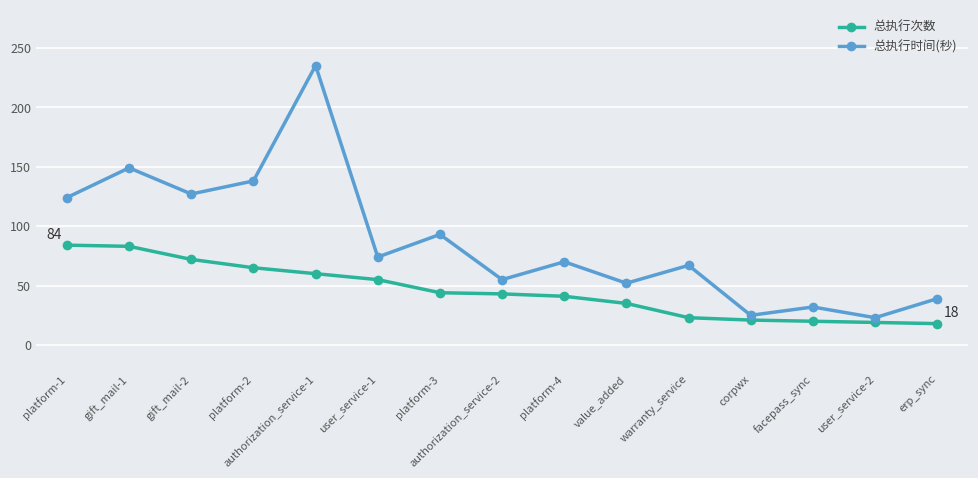

List the series in order of their overall mean, highest first.

总执行时间(秒), 总执行次数